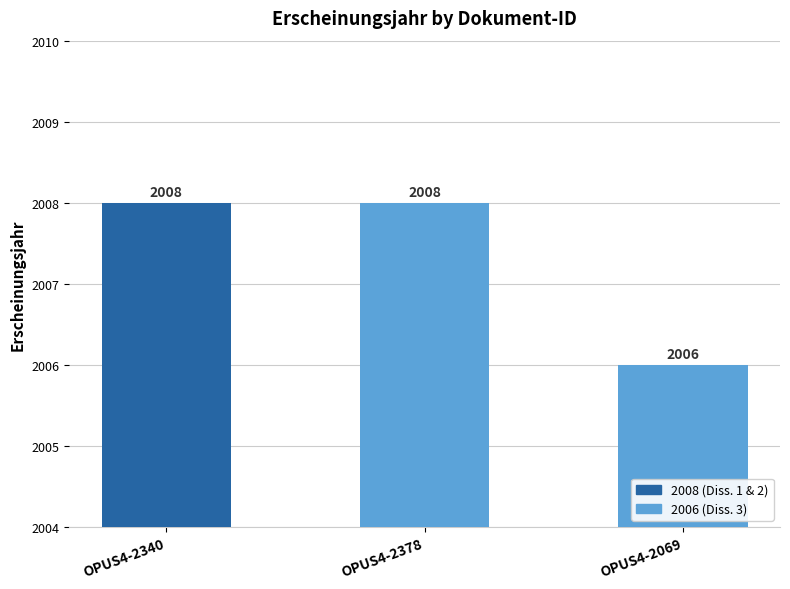

What is the maximum value shown in the chart?

2008